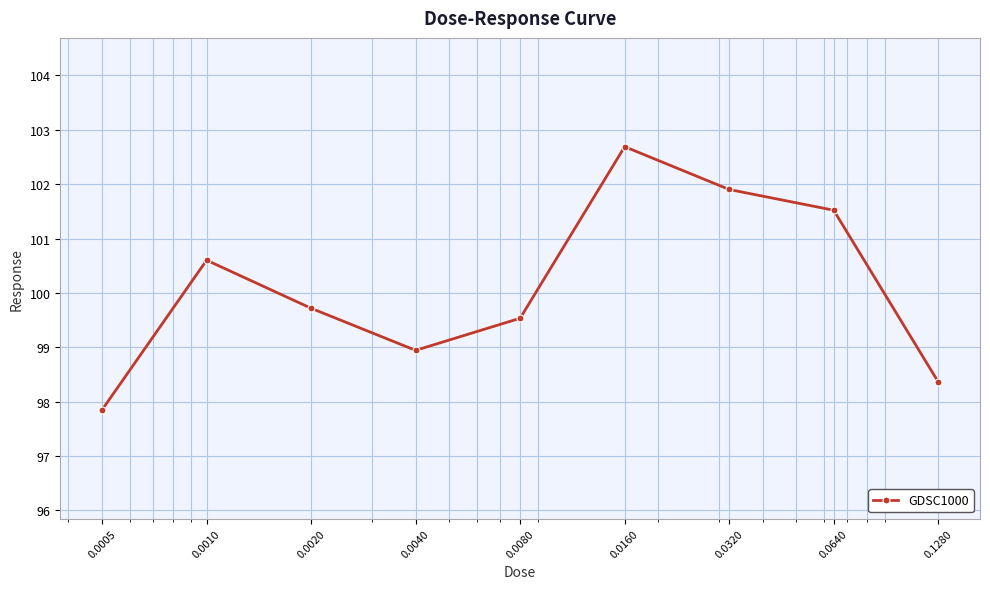

What is the greatest value displayed?

102.7